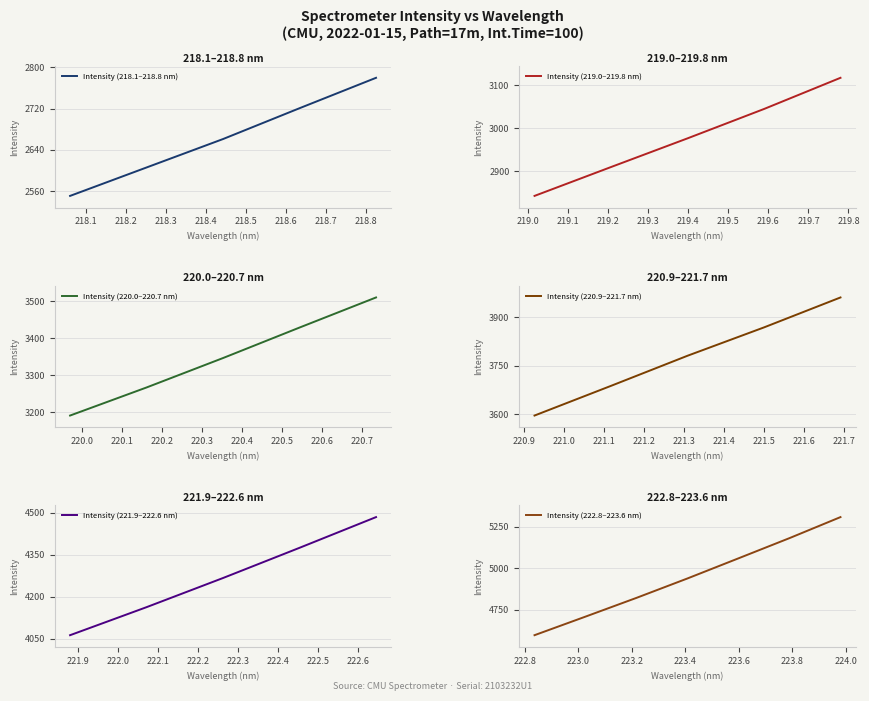

Which has a higher value, 221.4993 or 223.7895?

223.7895